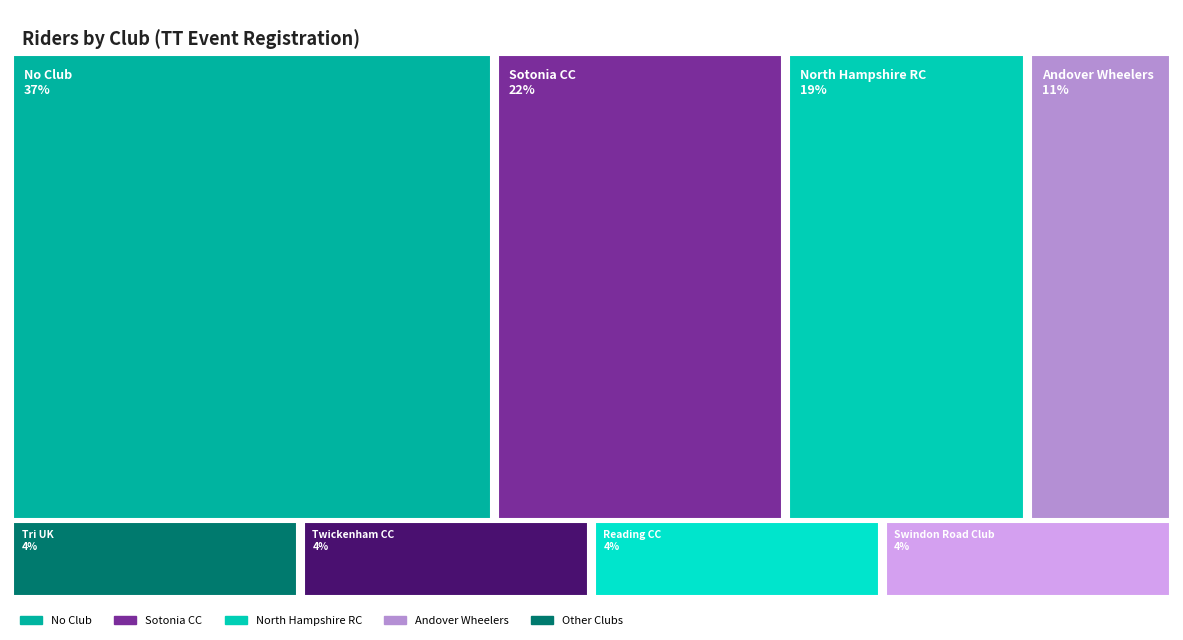

Which series has the largest total across all categories?

No Club